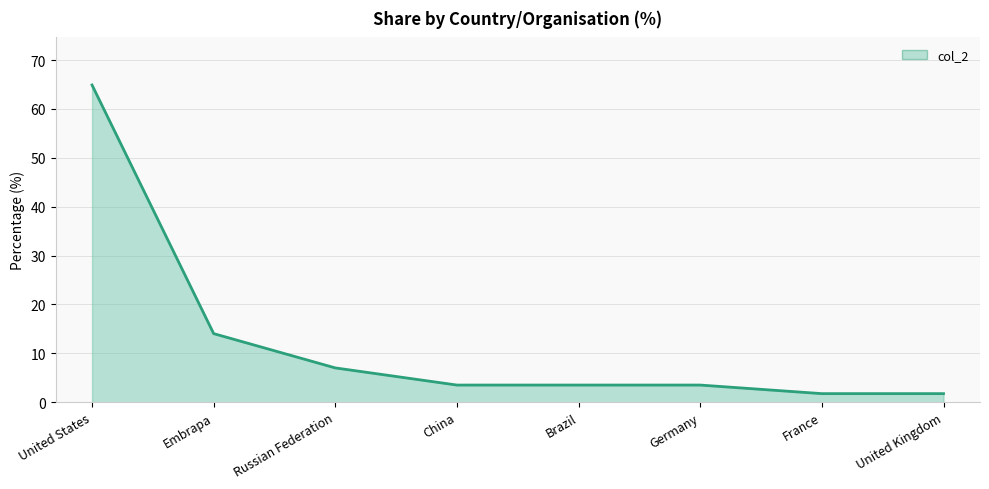

Approximately how many times larger is the value at Germany compared to Russian Federation?

0.5